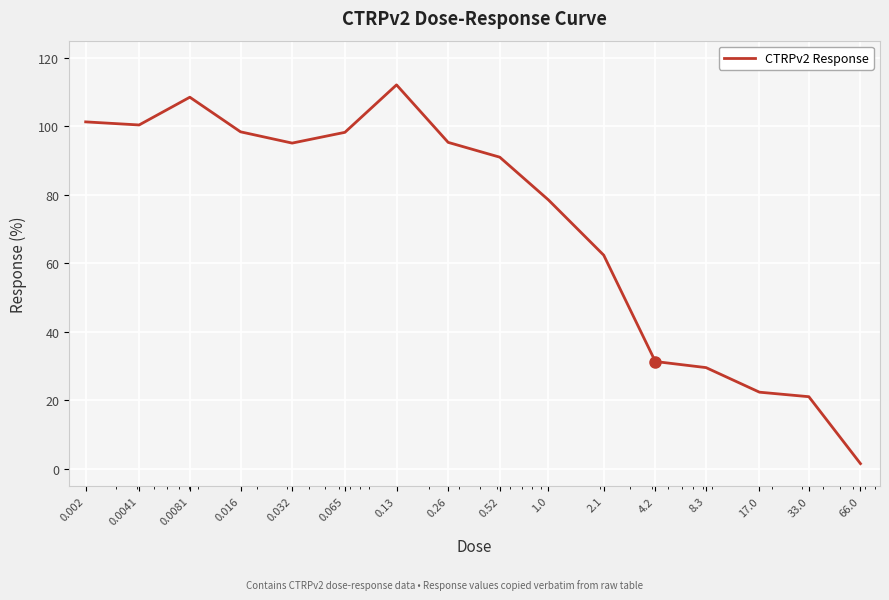

What is the greatest value displayed?

112.1